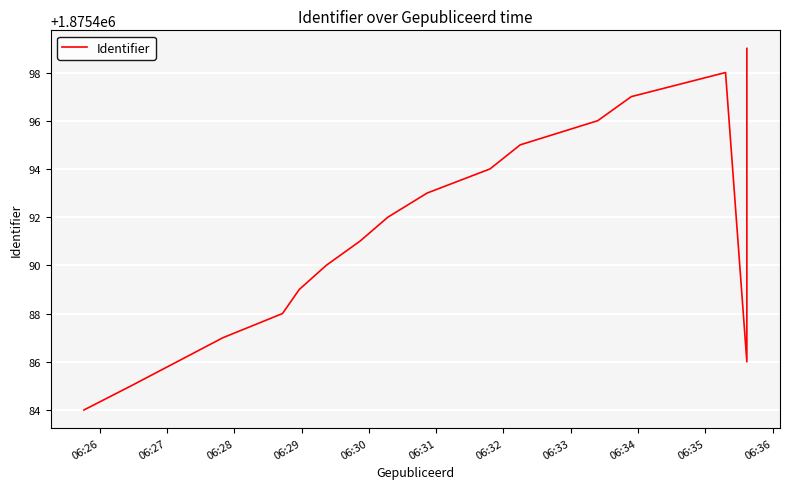

What is the smallest value displayed?

1875484